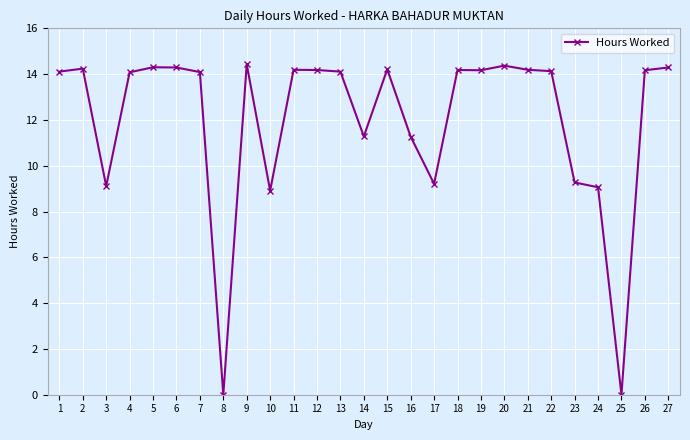

What is the value of the 4th point from the left?

14.1